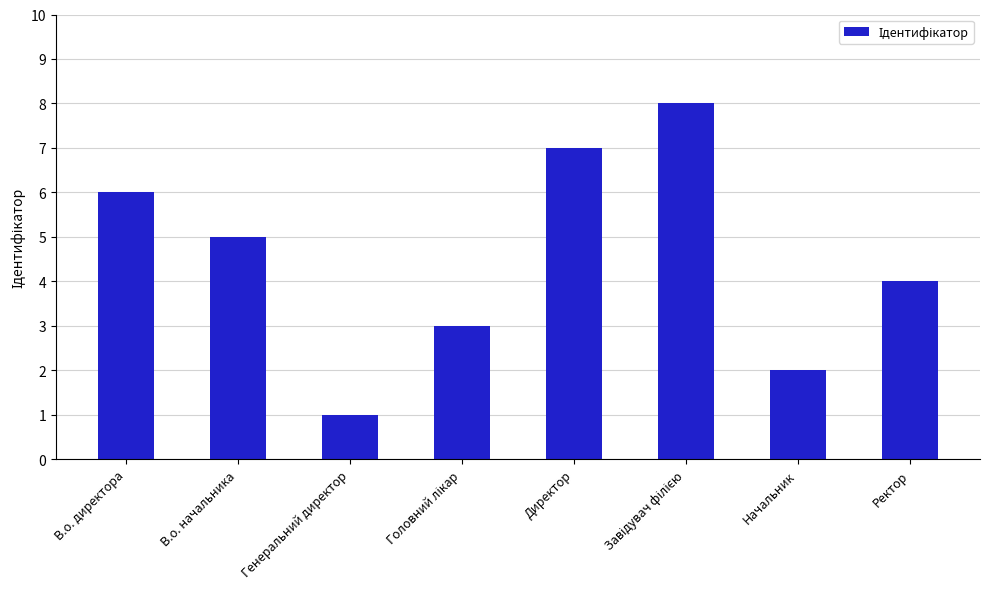

What is the sum of all values?

36